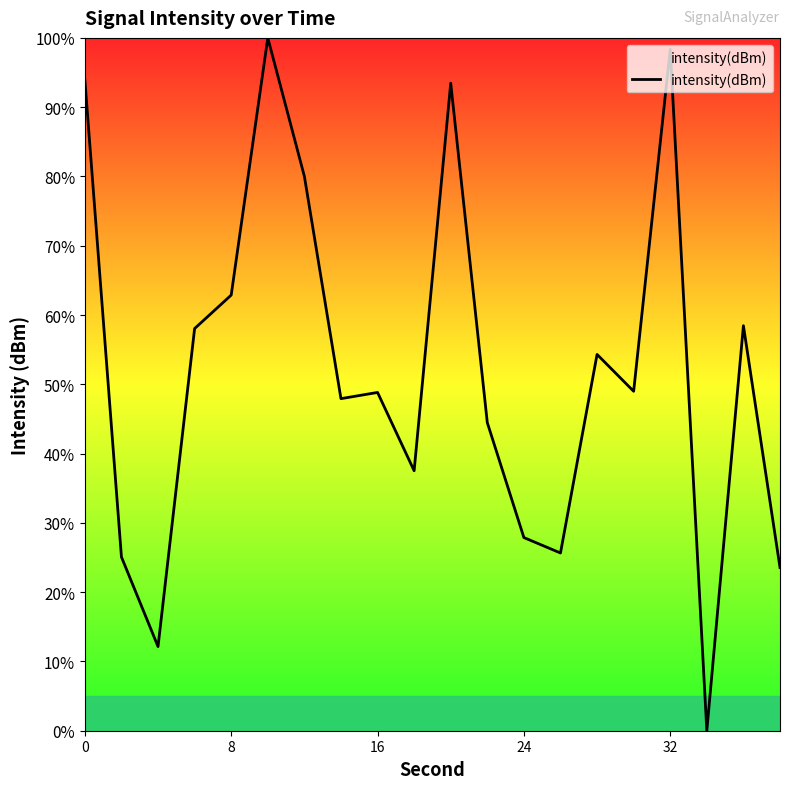

What is the greatest value displayed?

100.0